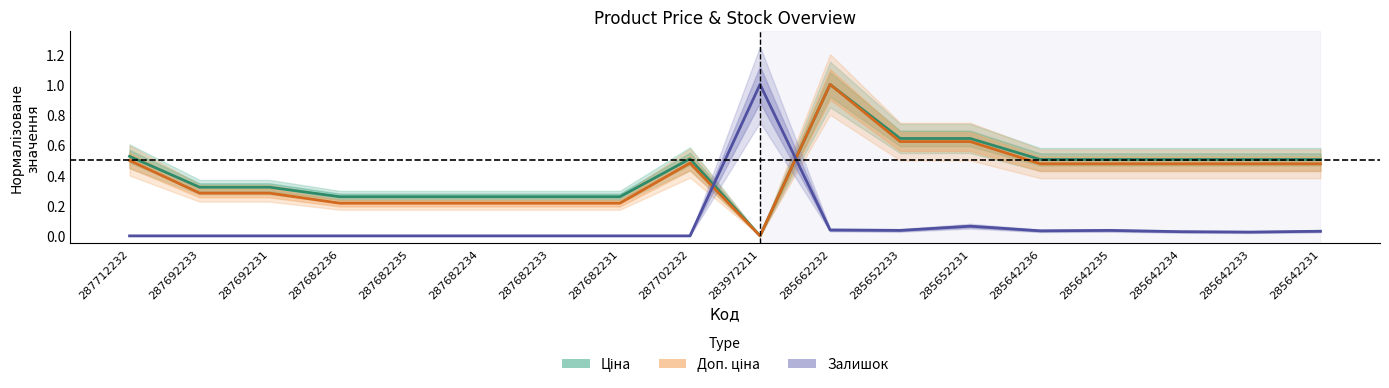

How many times do Доп. ціна and Залишок cross each other?

2